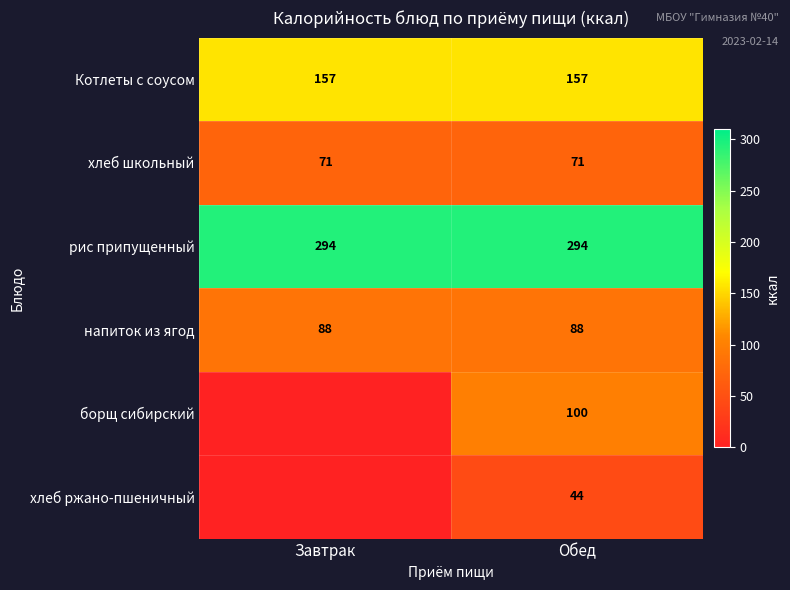

Is it true that напиток из ягод equals 116 at Завтрак?

False